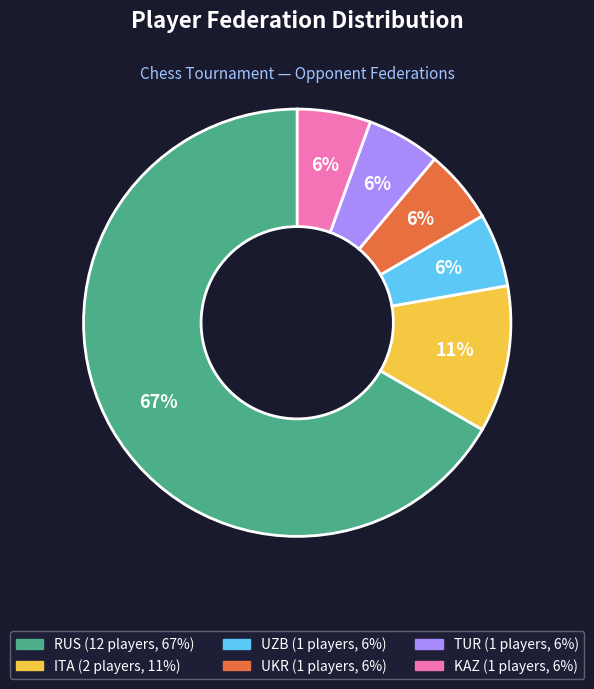

What is the largest slice in the pie chart?

RUS